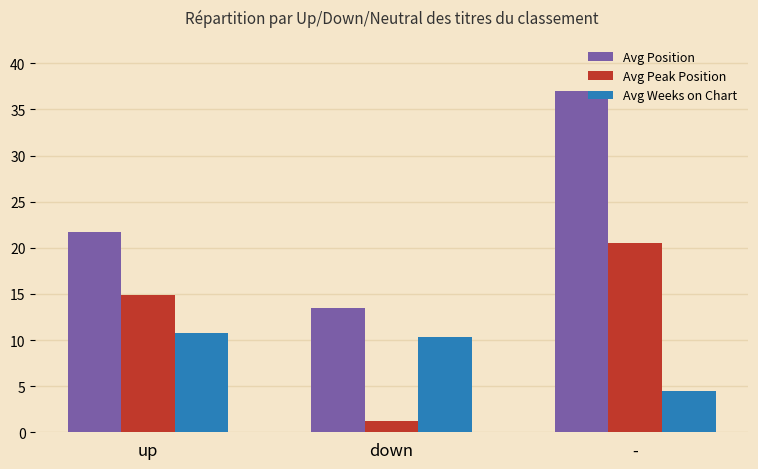

What is the label of the 1st bar from the right?

-